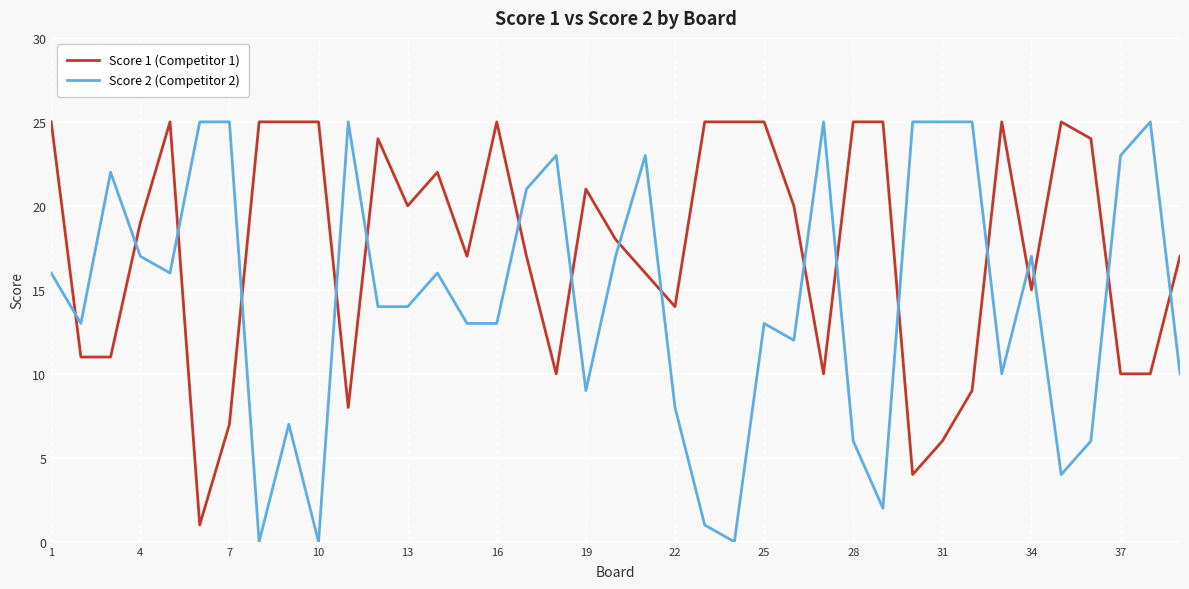

List the series in order of their overall mean, highest first.

Score 1 (Competitor 1), Score 2 (Competitor 2)